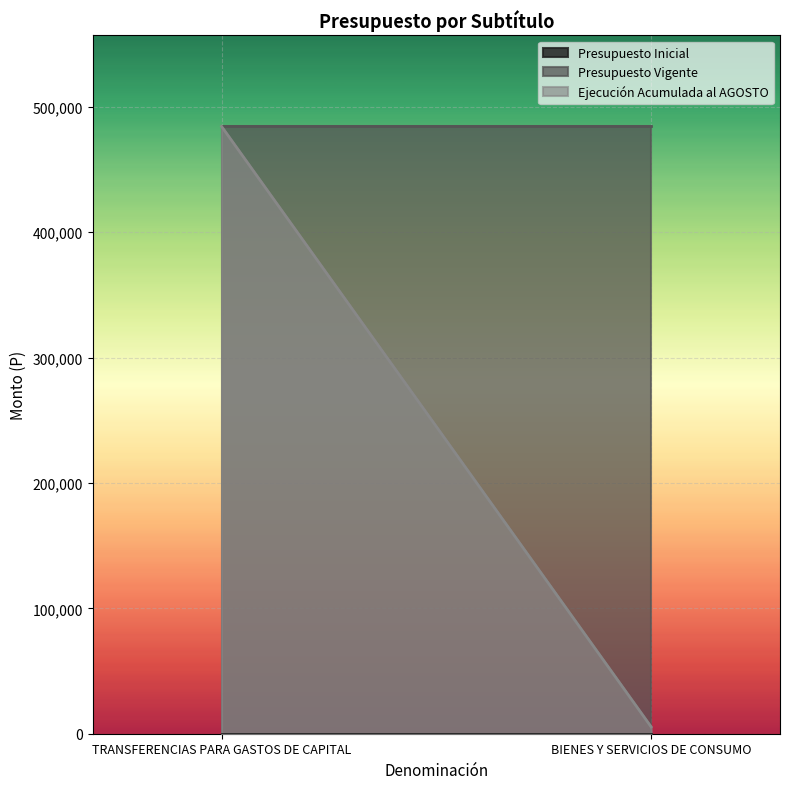

At which label is Presupuesto Inicial closest to 0?

TRANSFERENCIAS PARA GASTOS DE CAPITAL